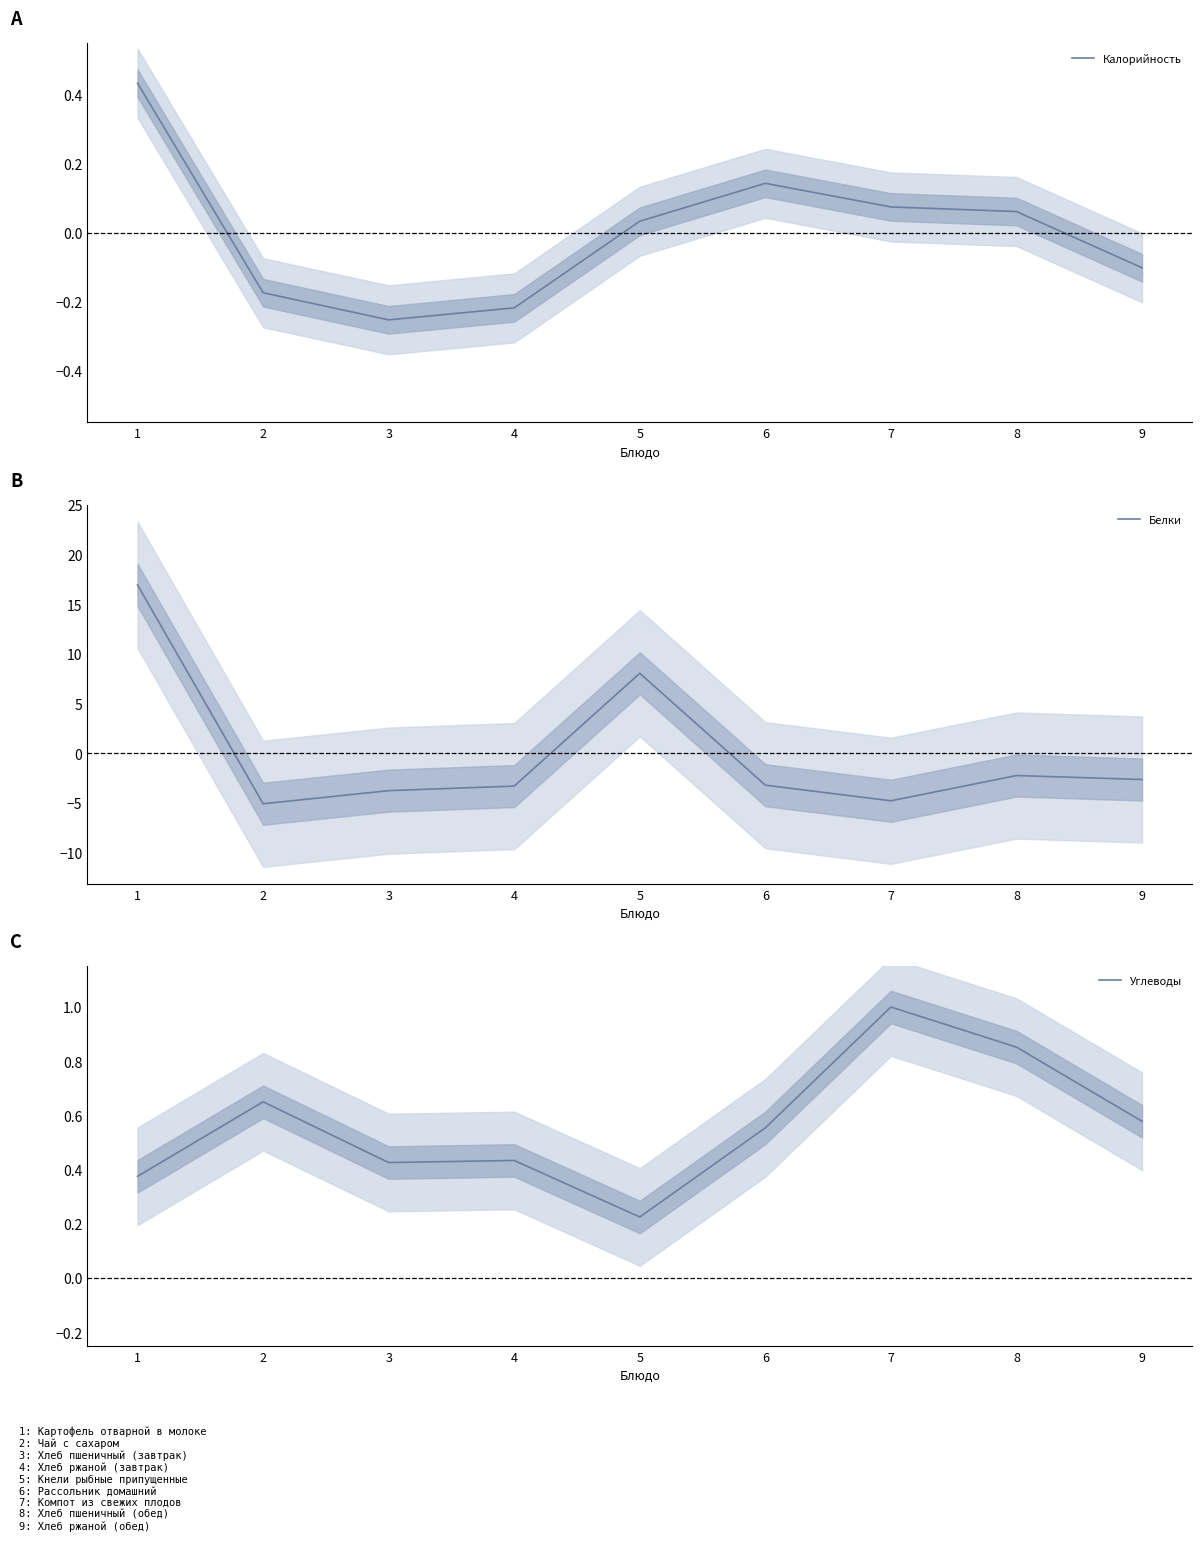

How many interior local peaks does the Калорийность series have?

1